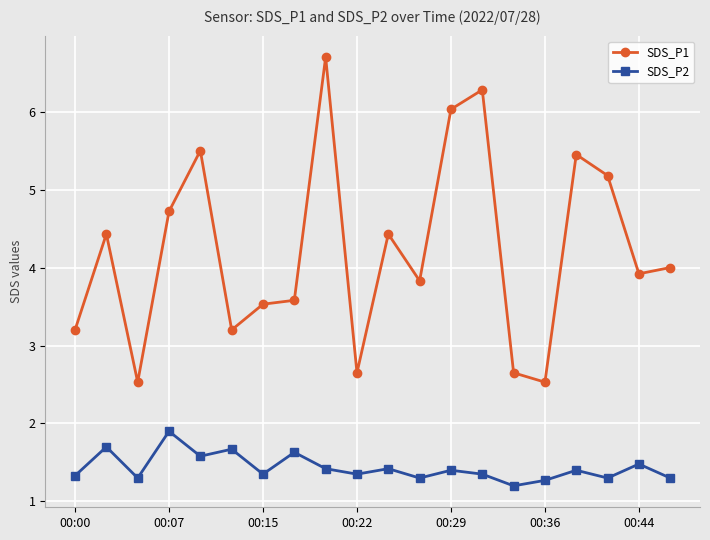

Which series has the largest total across all categories?

SDS_P1